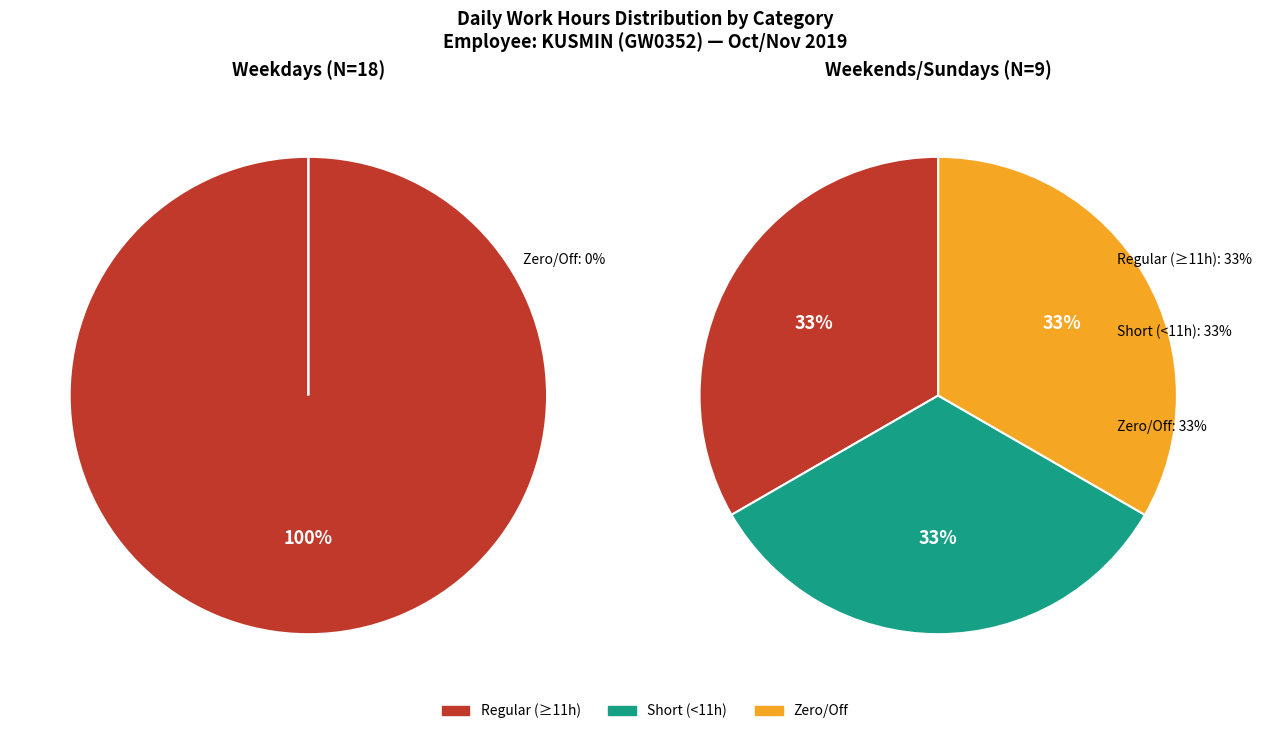

Is there a majority slice in this chart?

No